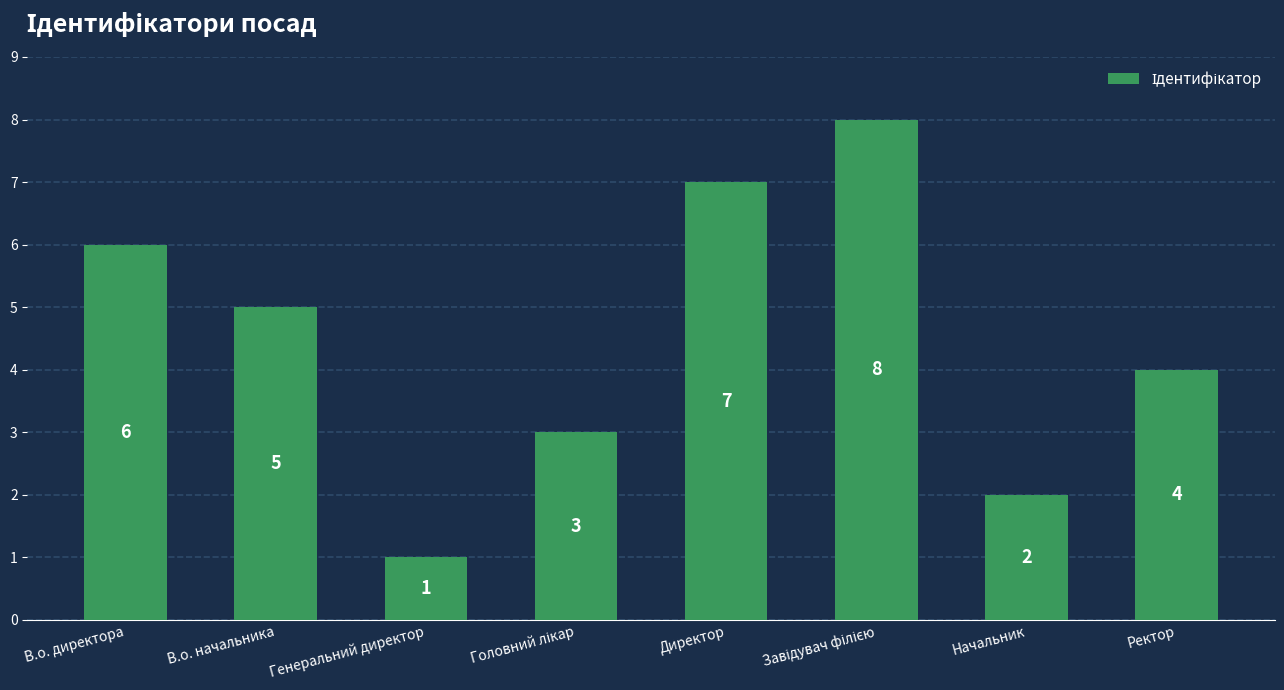

What is the change in value from В.о. директора to Генеральний директор?

-5